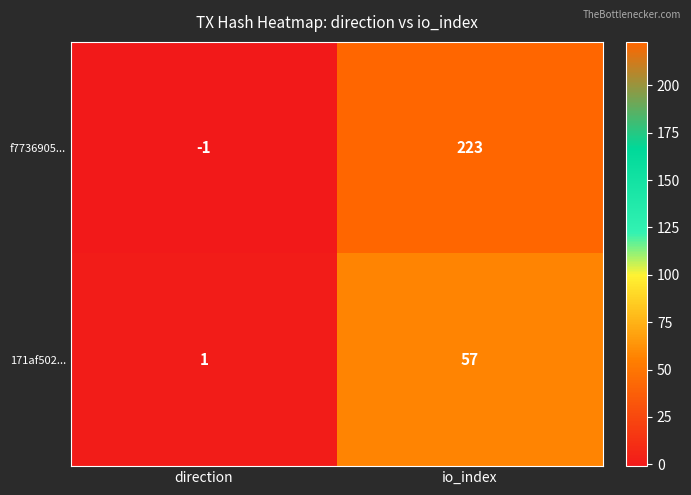

Which series has the largest total across all categories?

f7736905...